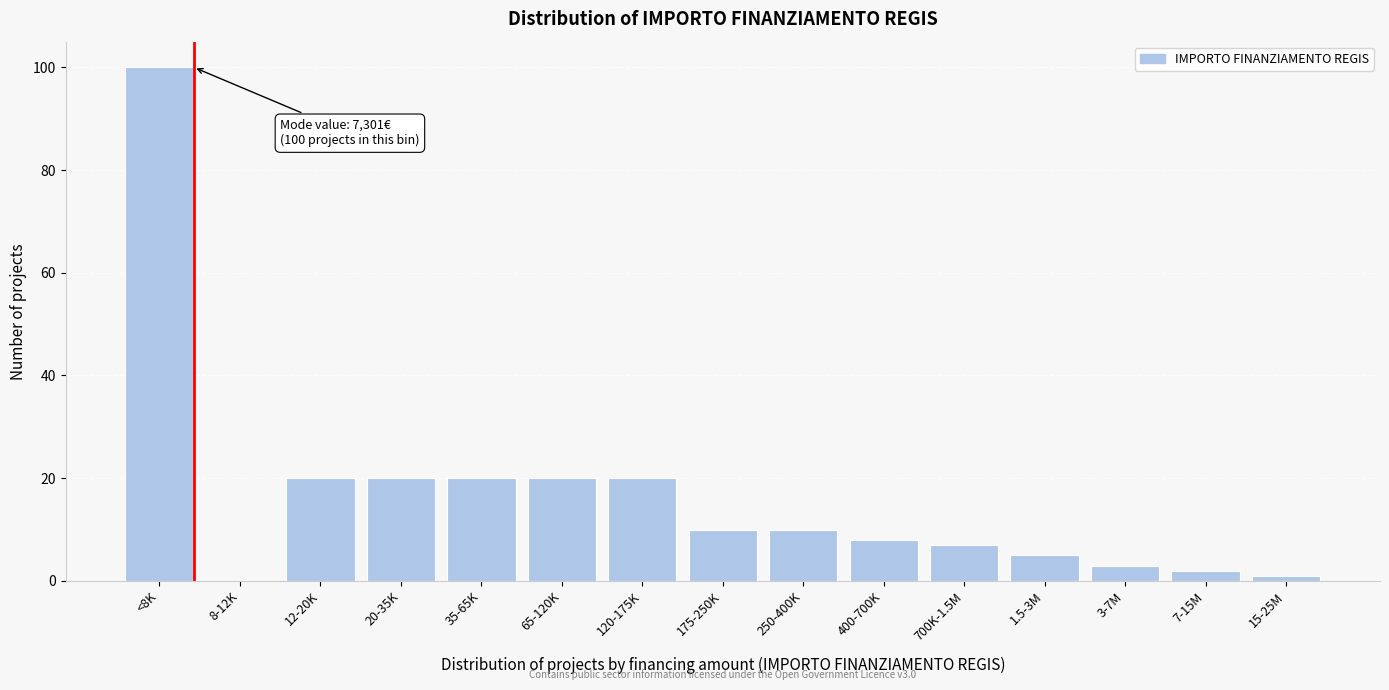

Reading right to left, extract all data points from this chart.

15-25M=1	7-15M=2	3-7M=3	1.5-3M=5	700K-1.5M=7	400-700K=8	250-400K=10	175-250K=10	120-175K=20	65-120K=20	35-65K=20	20-35K=20	12-20K=20	8-12K=0	<8K=100